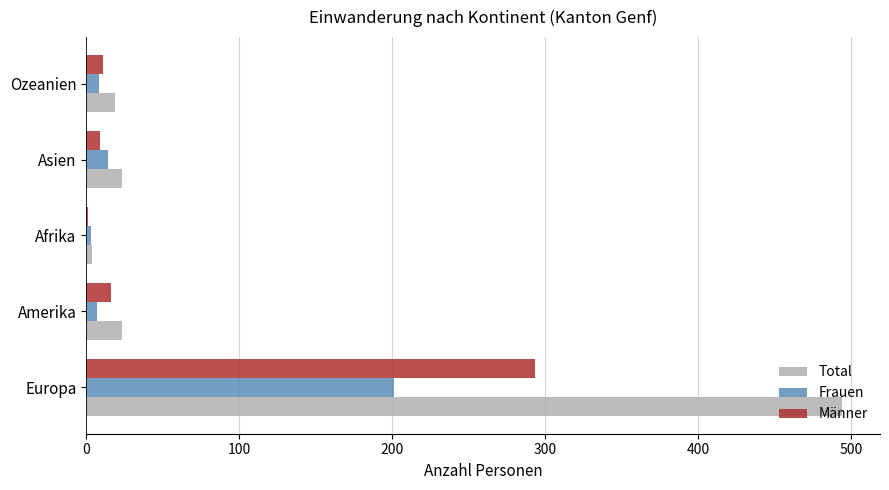

Is it true that Frauen equals 350 at Europa?

False